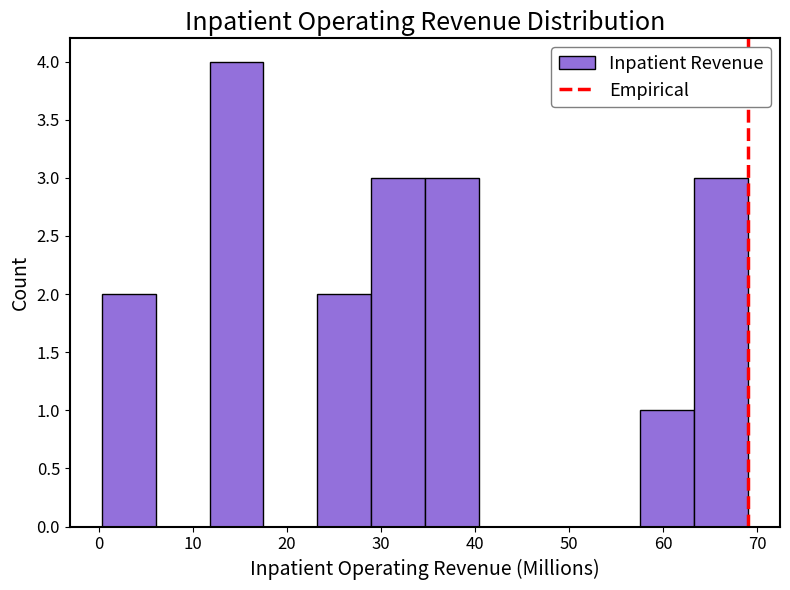

Over which range of the x-axis is the bar tallest?

12 to 18